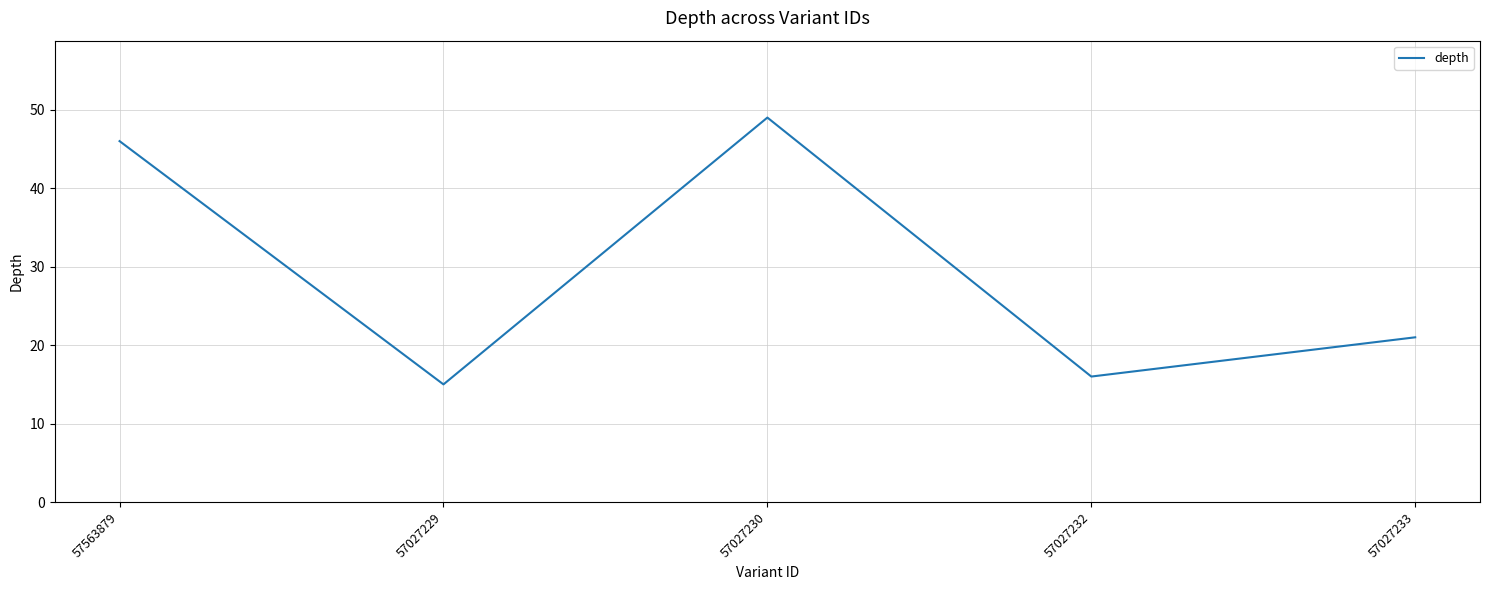

Count the number of data series in this chart.

1